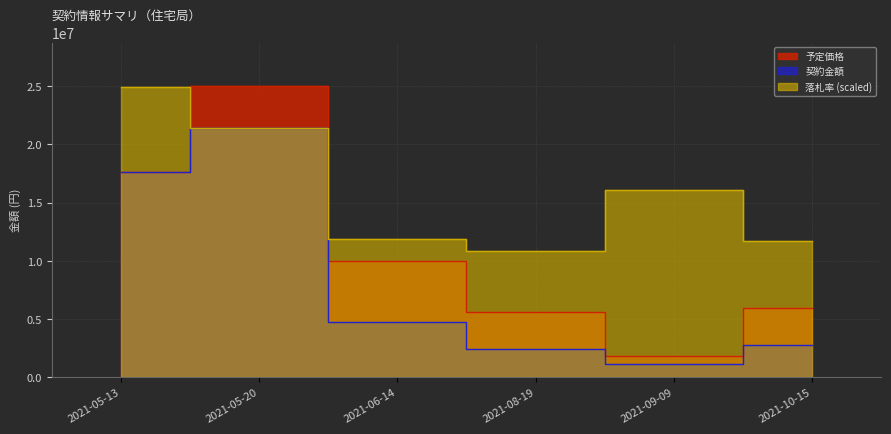

Which category has the highest value across all series?

2021-05-20